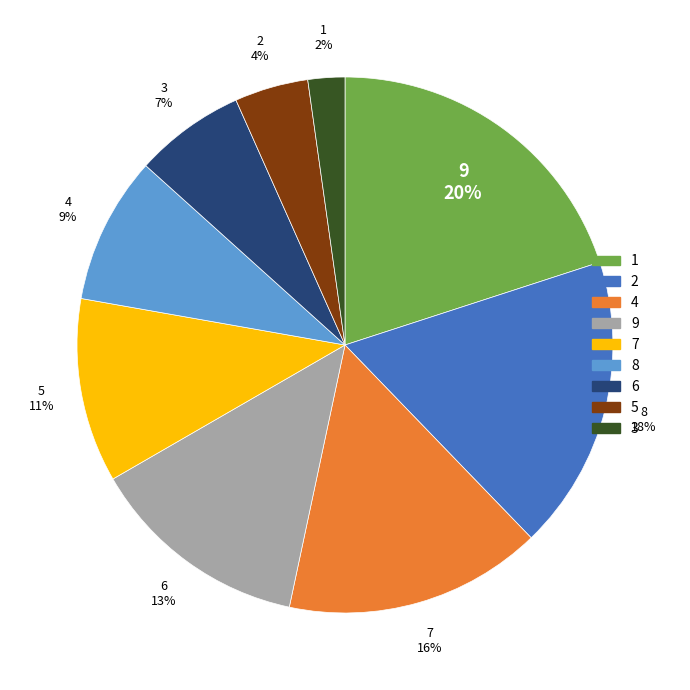

Between 9 and 4, which is larger?

4